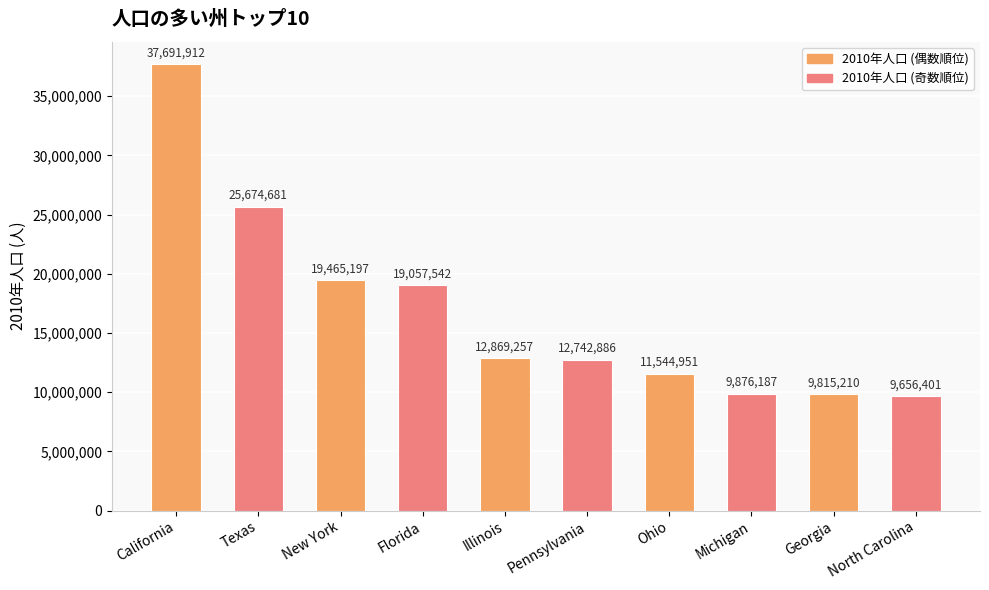

What is the average value?

16839422